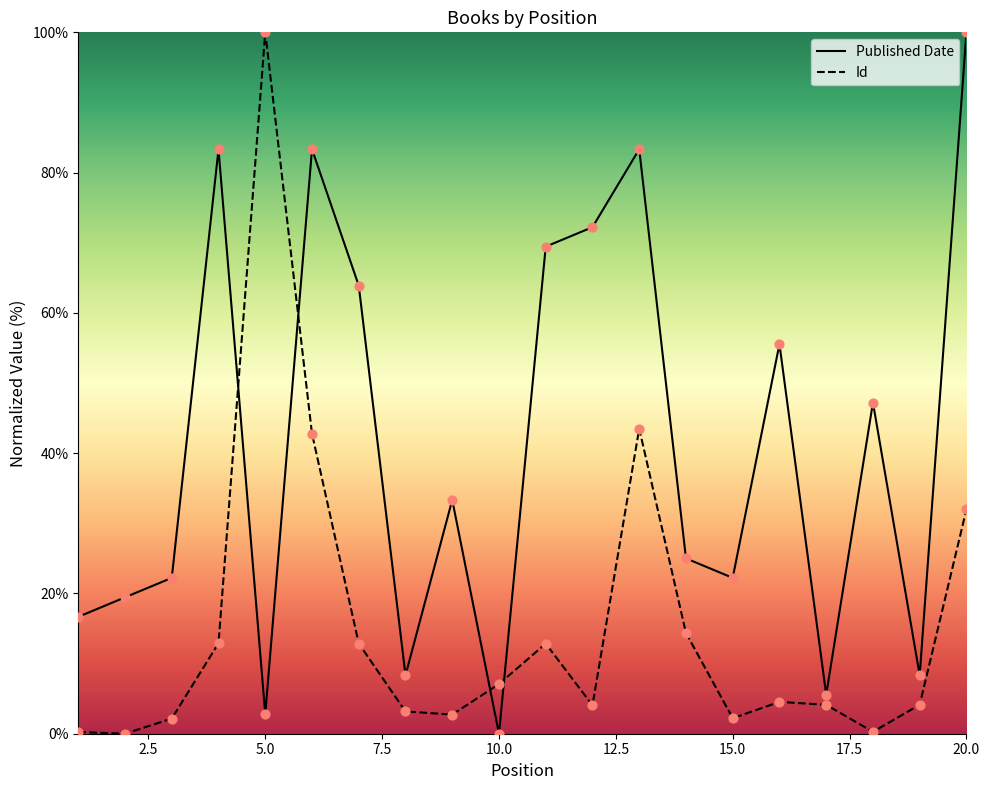

At which category is the sum across all series the highest?

20.0